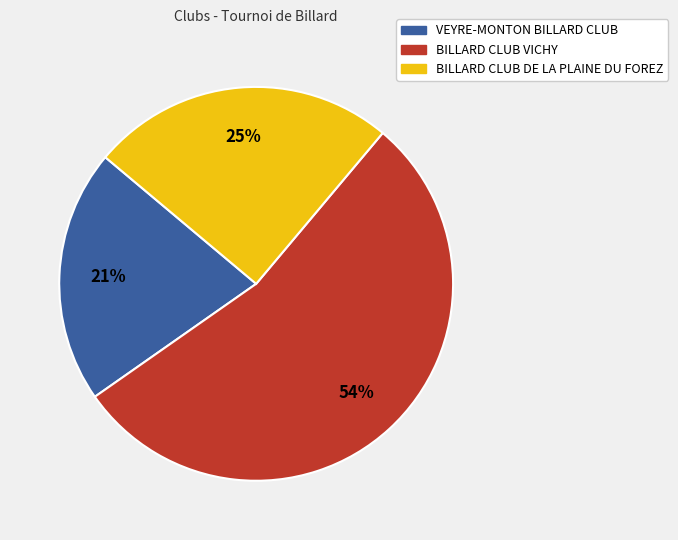

Is the sum of BILLARD CLUB VICHY and BILLARD CLUB DE LA PLAINE DU FOREZ greater than half?

Yes